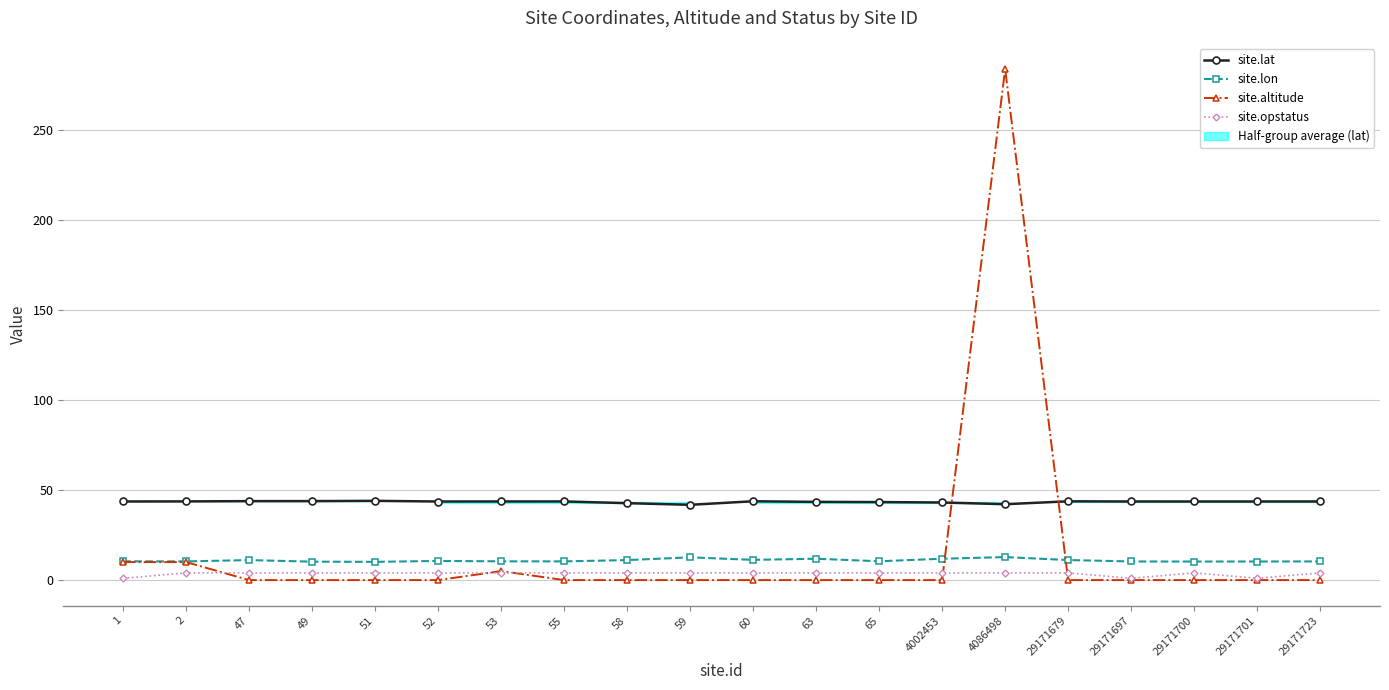

The value of site.altitude at 29171701 is 175.9. True or false?

False